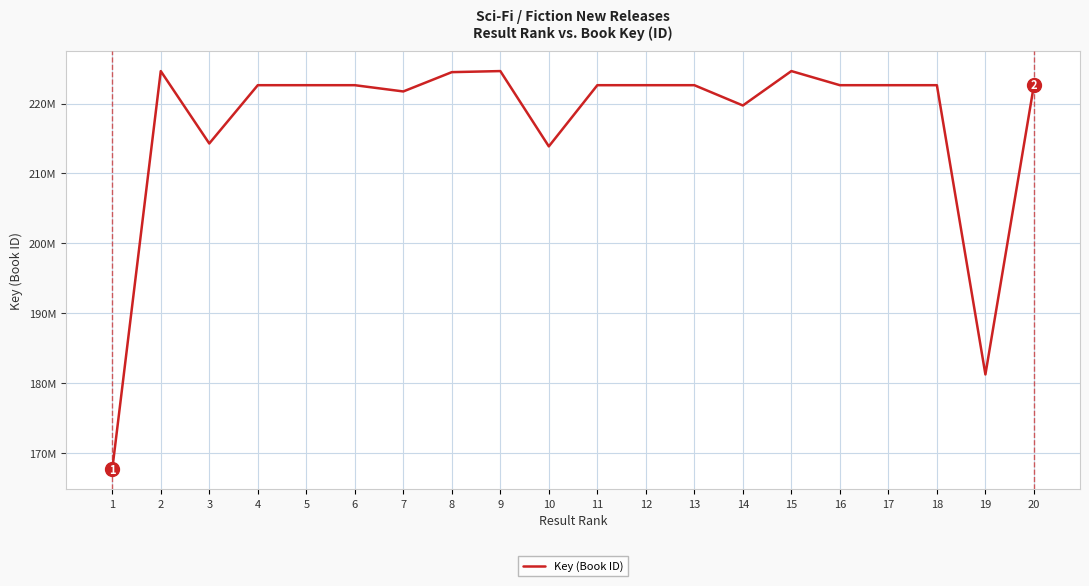

Is this an area chart (filled region under the line)?

No